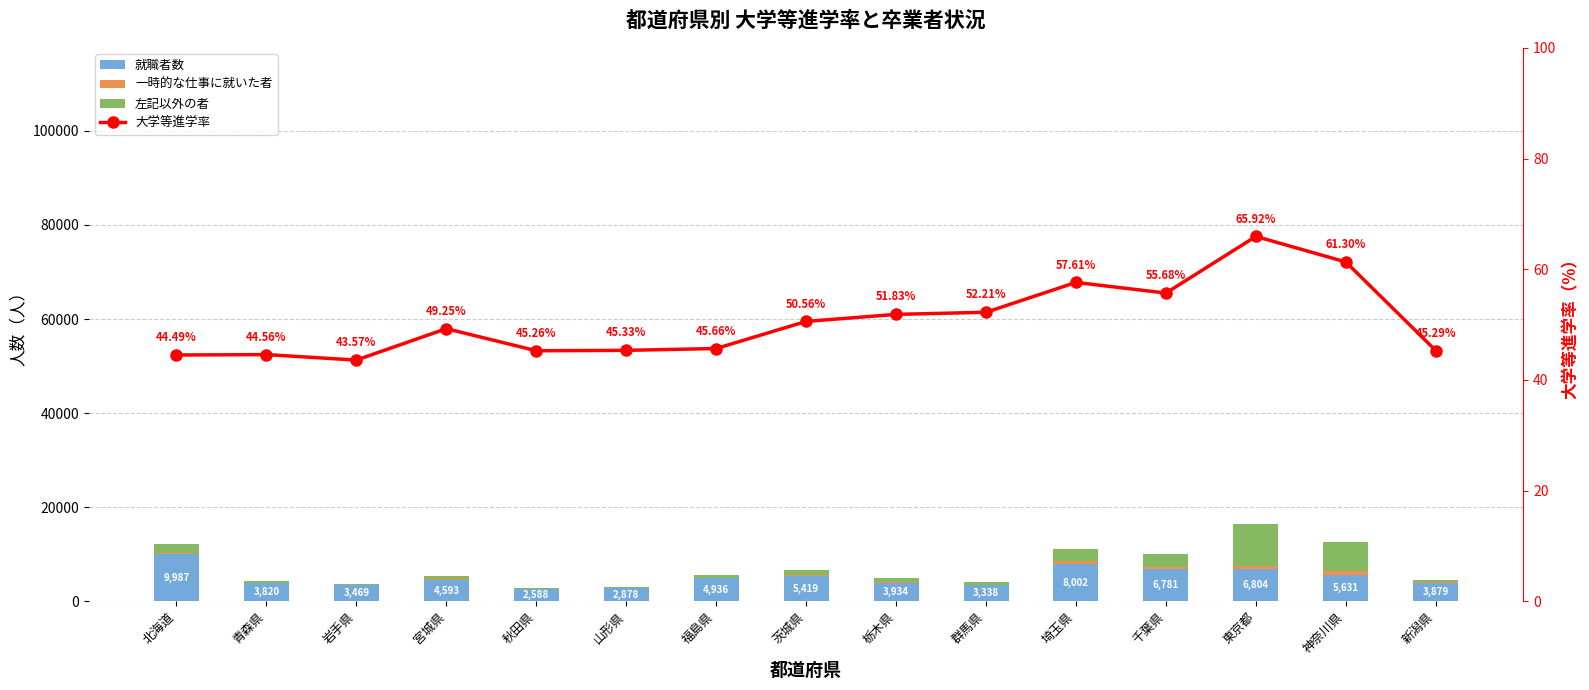

Count the number of data series in this chart.

4